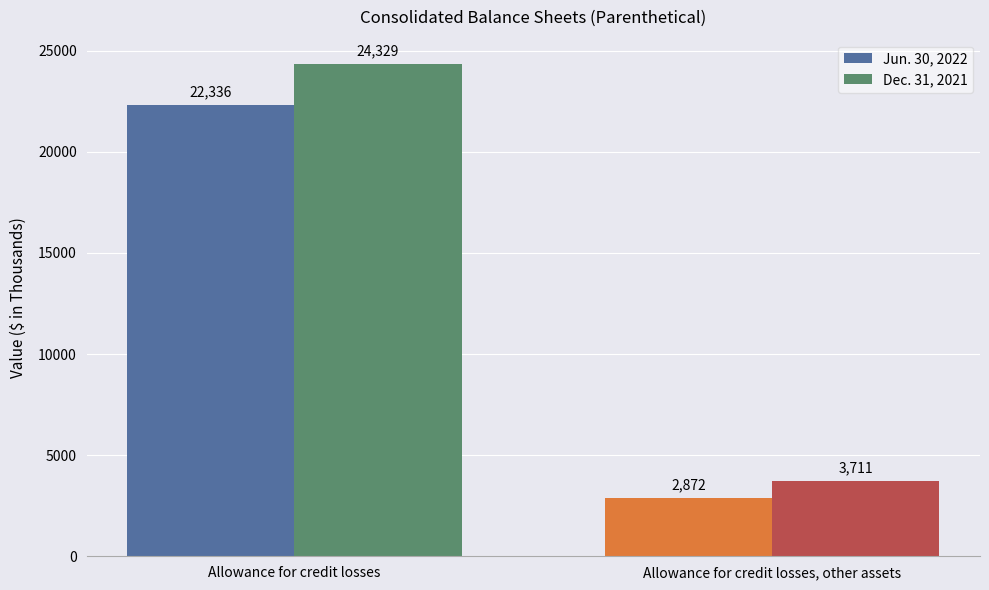

How many values in the Jun. 30, 2022 series are below 22336?

1